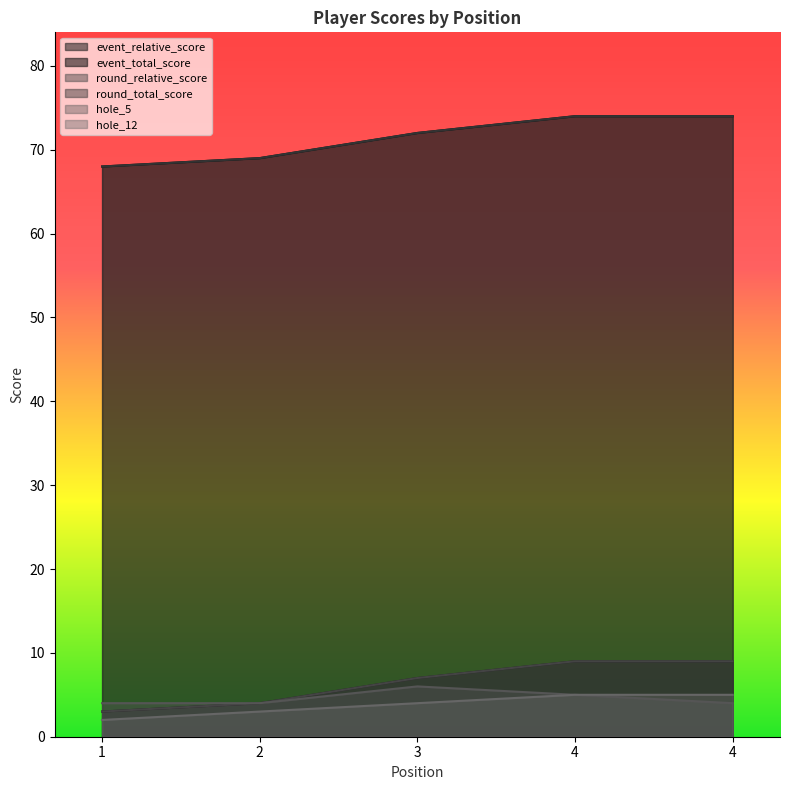

Which series has the widest spread of values?

event_relative_score